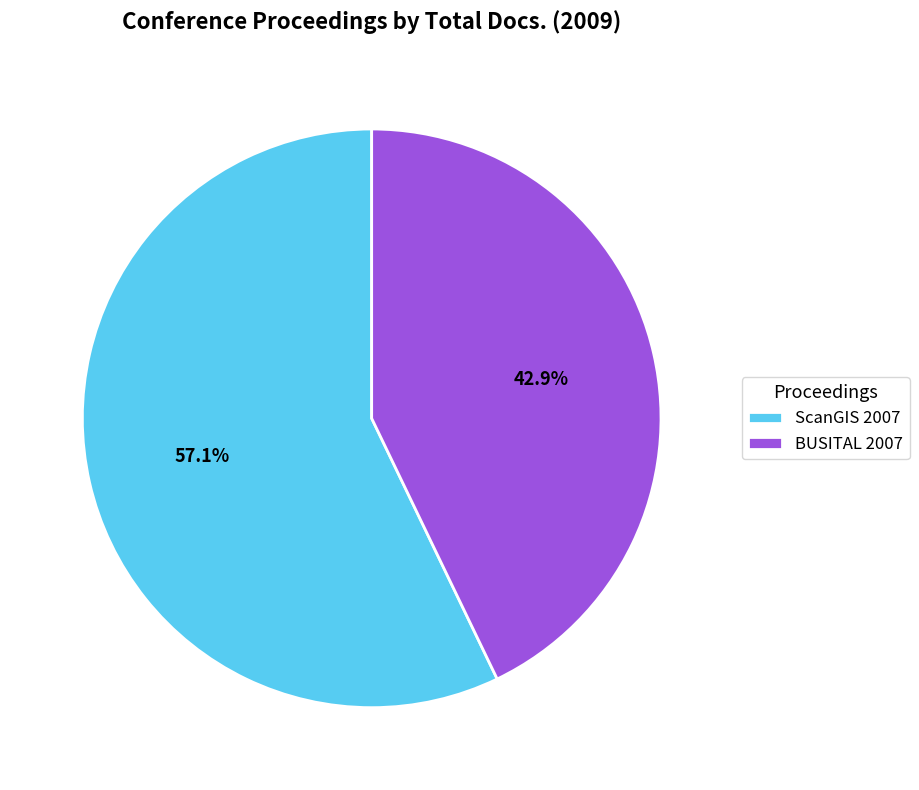

Between ScanGIS 2007 and BUSITAL 2007, which is larger?

ScanGIS 2007